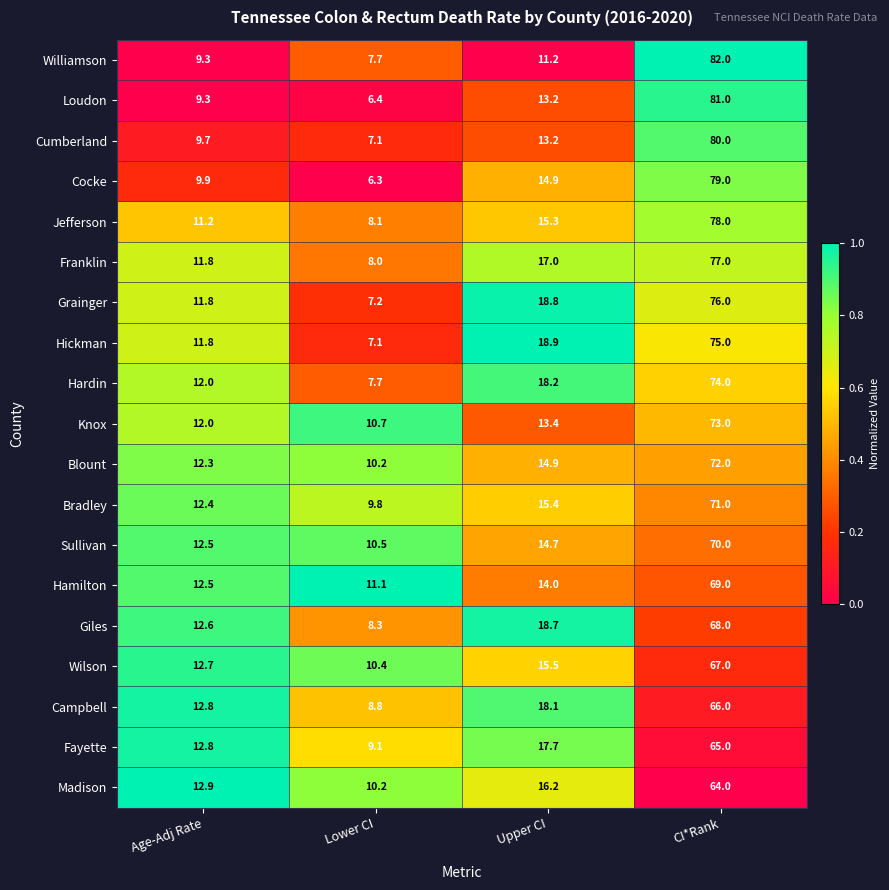

What is the sum of all Madison values?

103.3